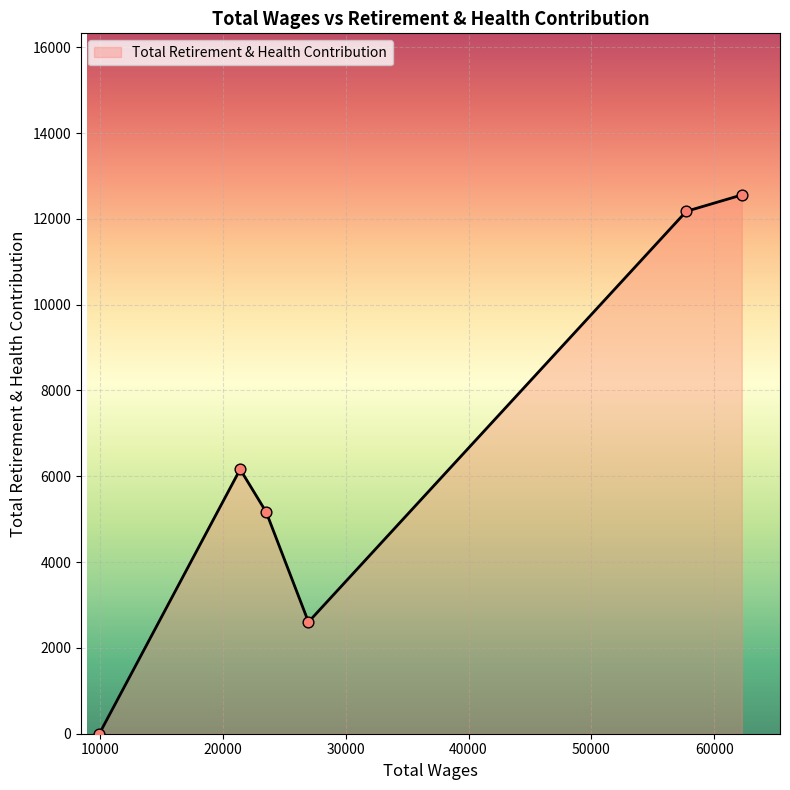

What is the sum of all values?

38664